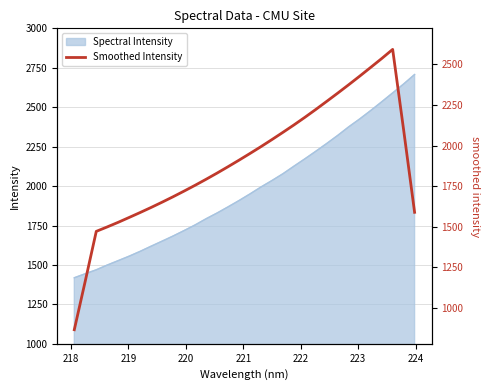

What is the minimum value for Spectral Intensity?

1418.6